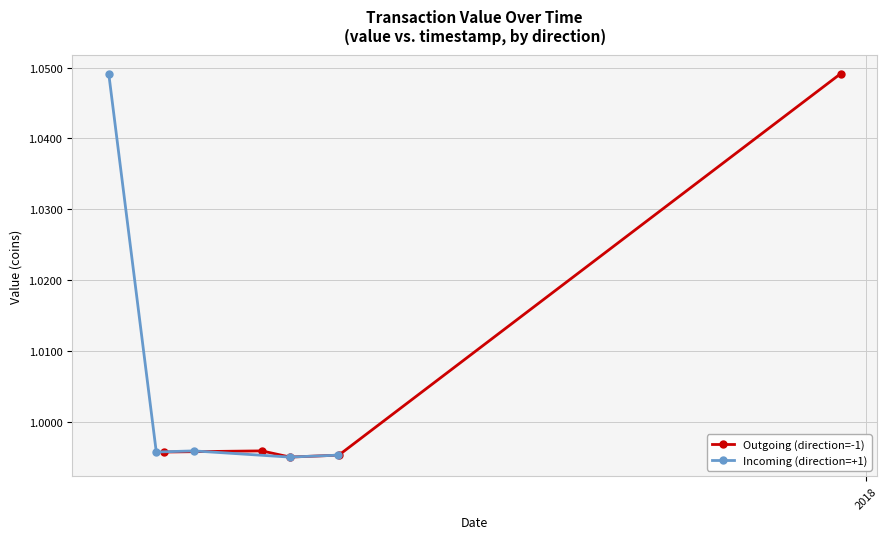

What is the sum of all Incoming (direction=+1) values?

5.0